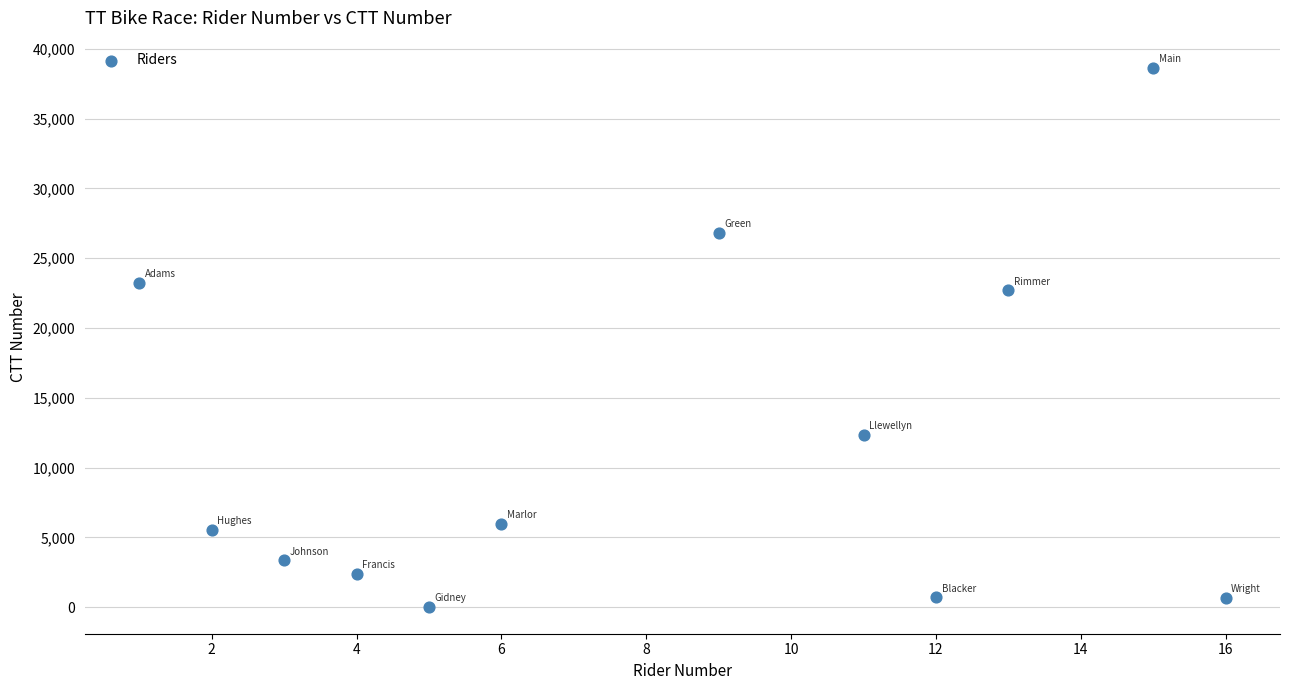

What Y value in the scatter plot is closest to 19346?

22717